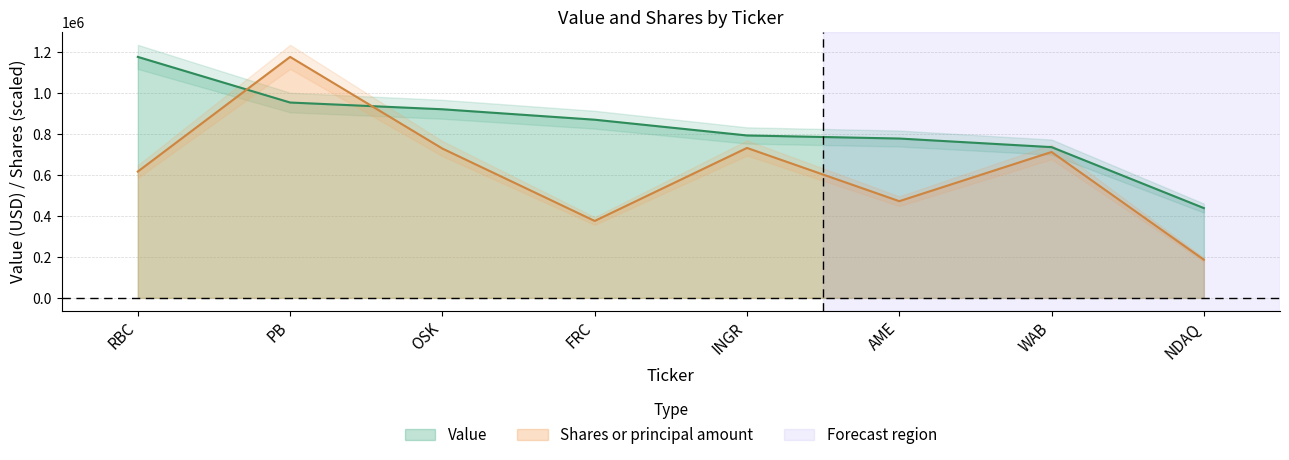

In Shares or principal amount, how many points are lower than both neighbors (excluding endpoints)?

2